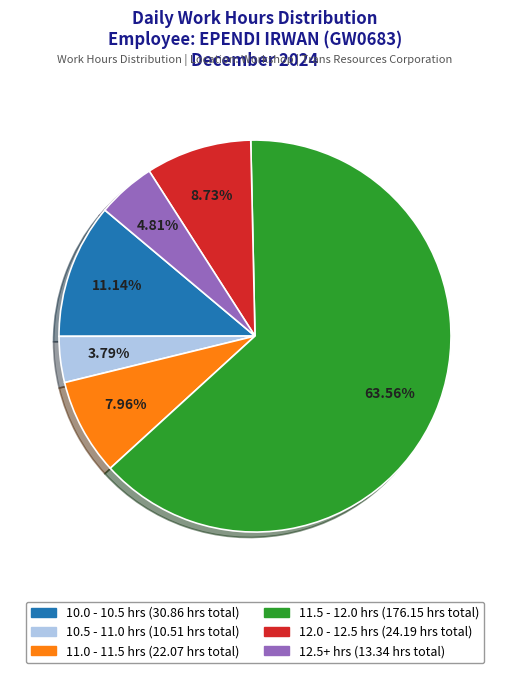

Does any single category account for the majority?

Yes